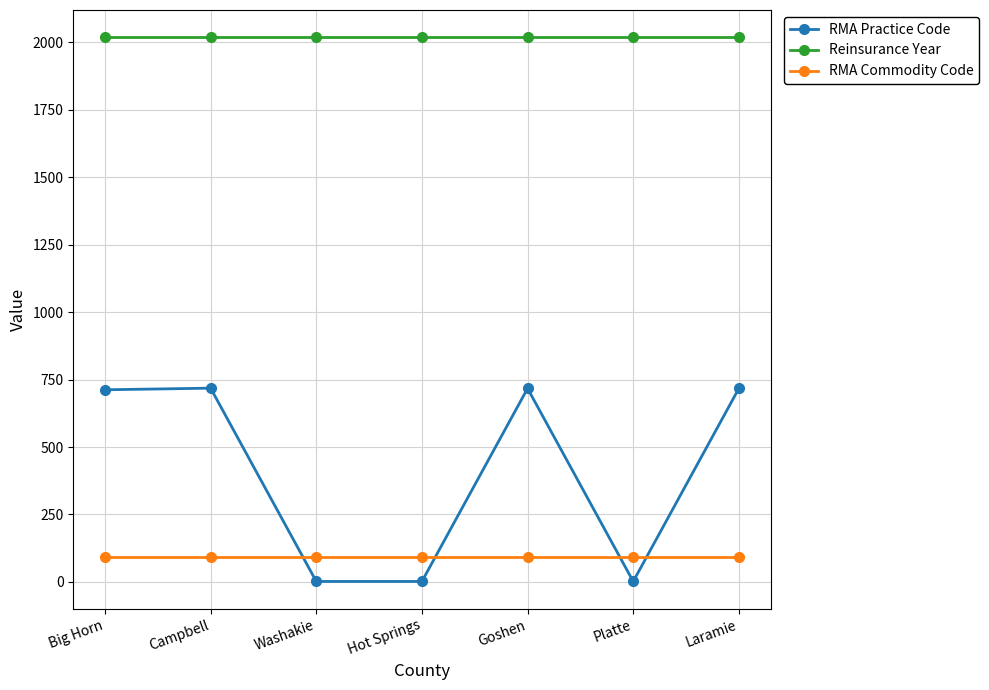

Which series has the largest range (max minus min)?

RMA Practice Code